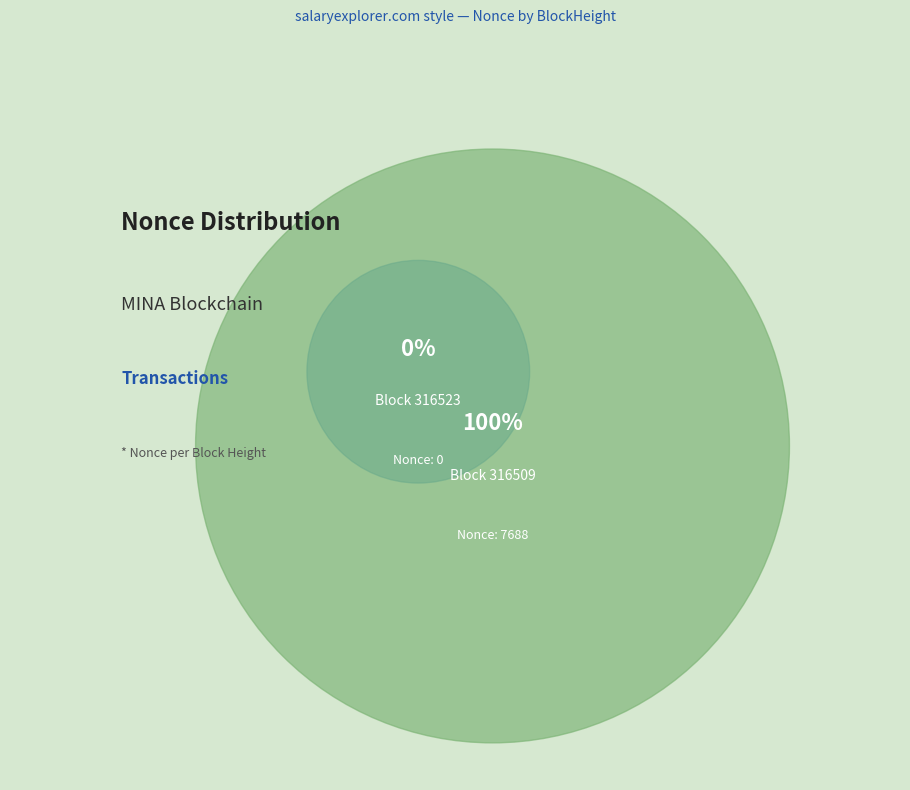

Count the number of slices in the pie.

2